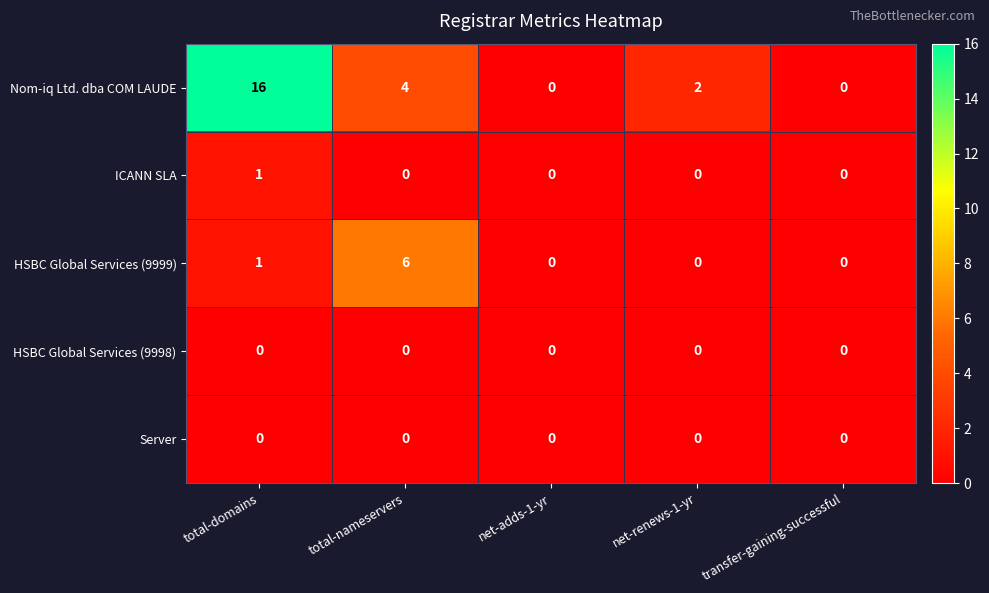

At which category is the sum across all series the highest?

total-domains